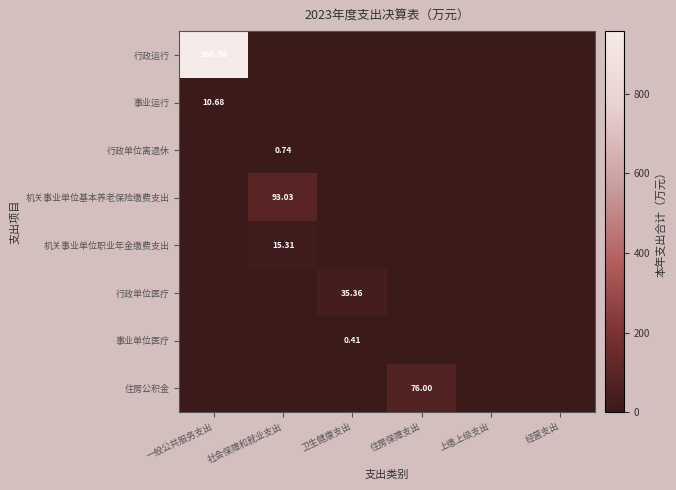

The value of 行政单位离退休 at 经营支出 is 0.0. True or false?

True